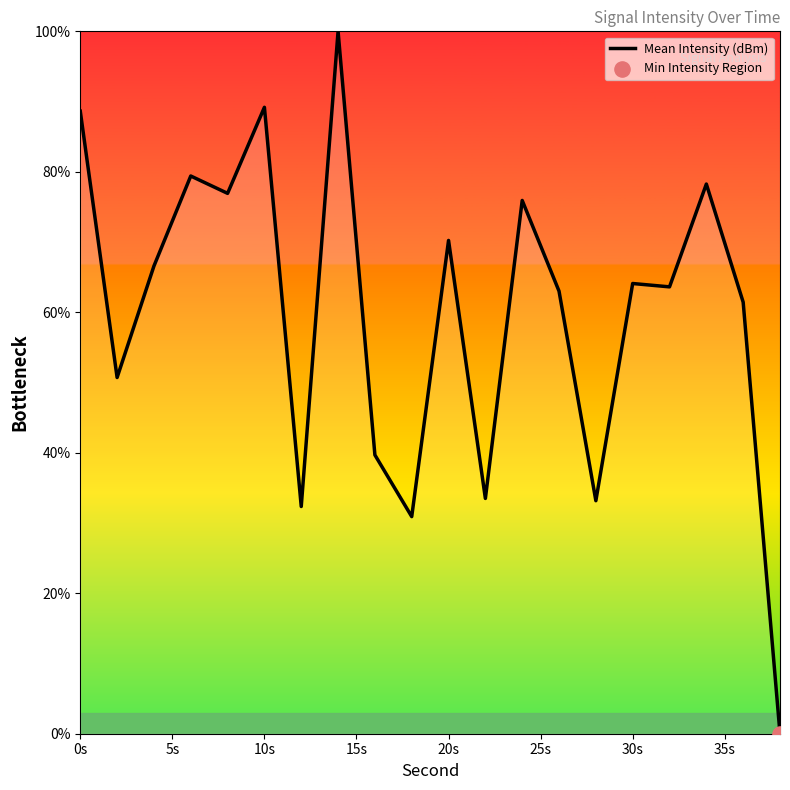

What is the greatest value displayed?

100.0